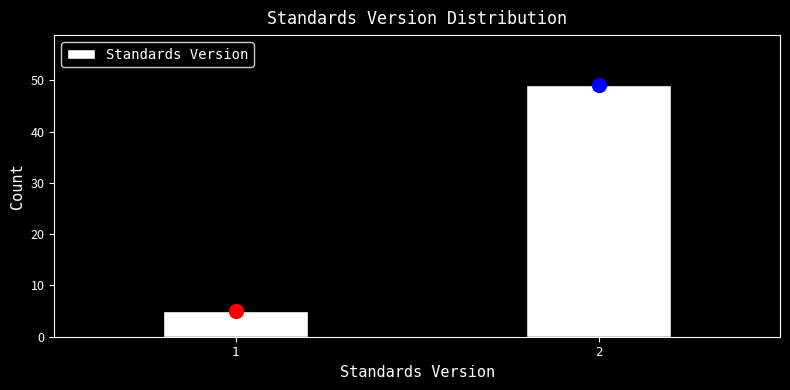

Reading right to left, transcribe all the data shown in this chart.

2=49	1=5